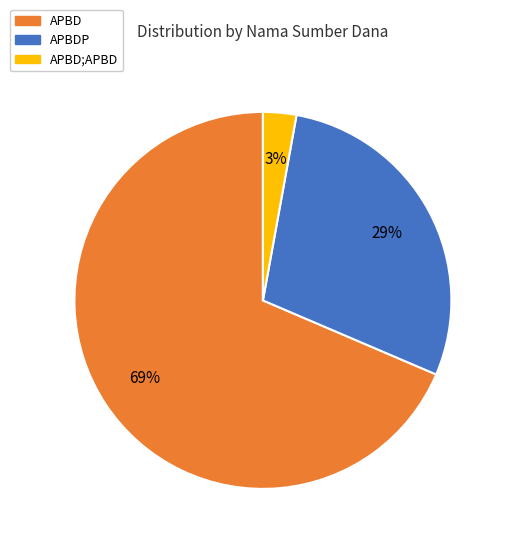

Rank the categories by value from highest to lowest.

APBD, APBDP, APBD;APBD